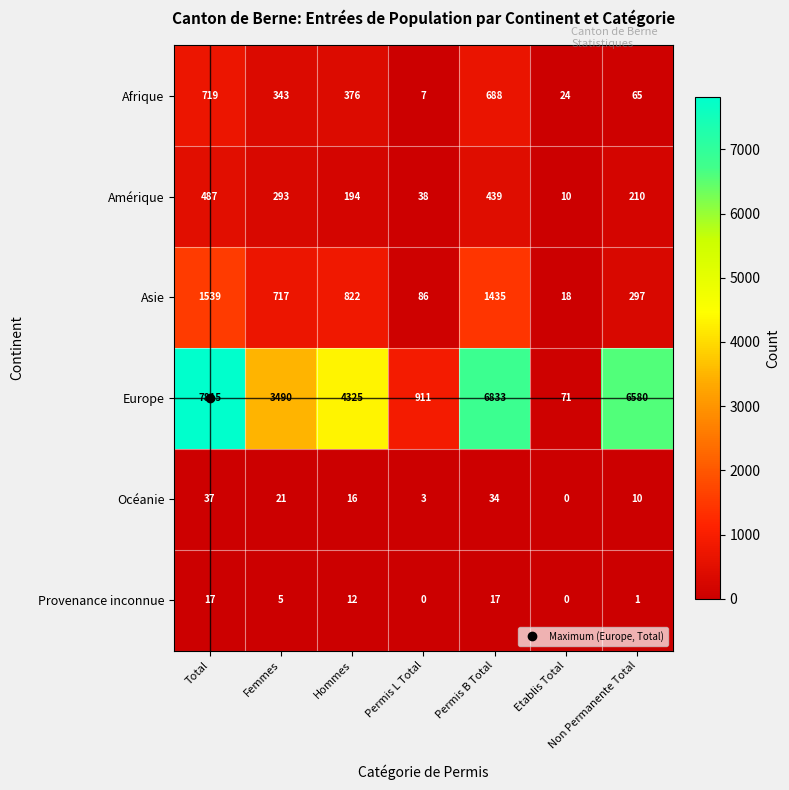

How many distinct data groups are displayed?

6